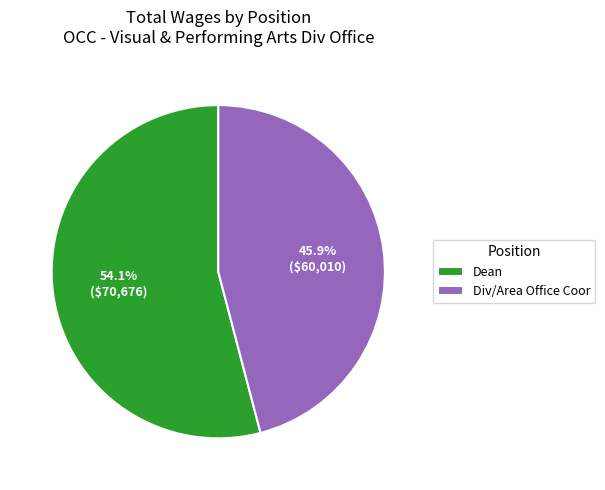

Is it true that Dean is 54% of the pie?

True